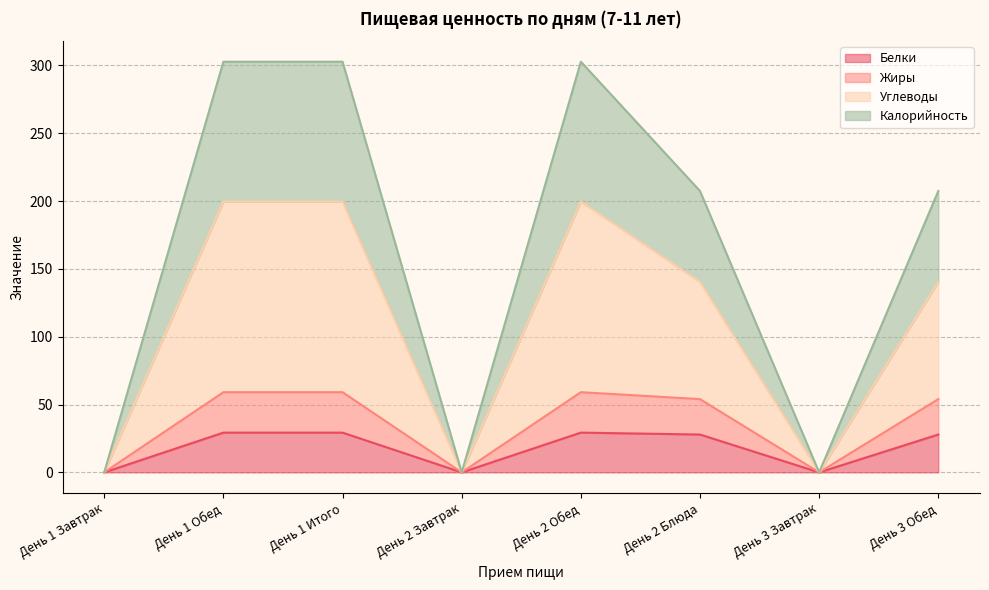

Which category has the lowest value across all series?

День 1 Завтрак